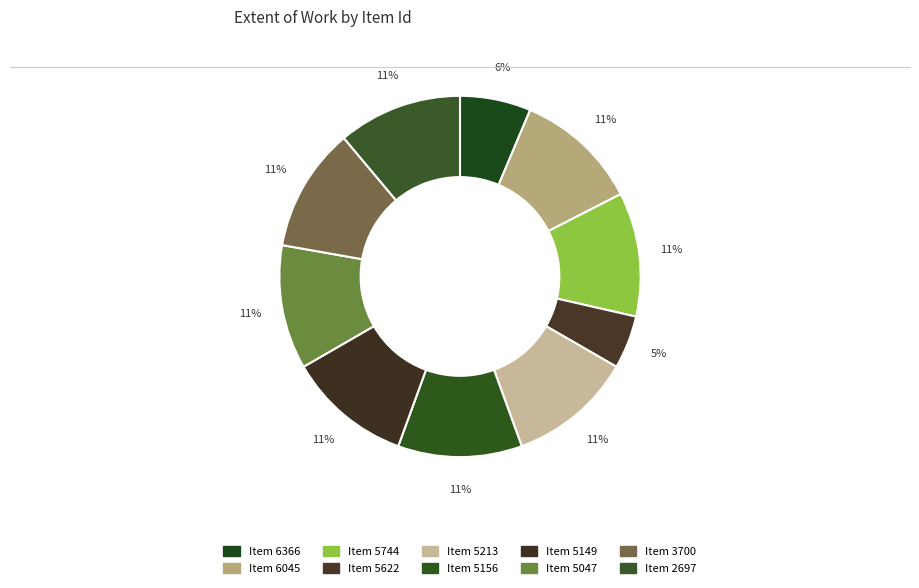

To the nearest percent, what is the average slice percentage?

10%